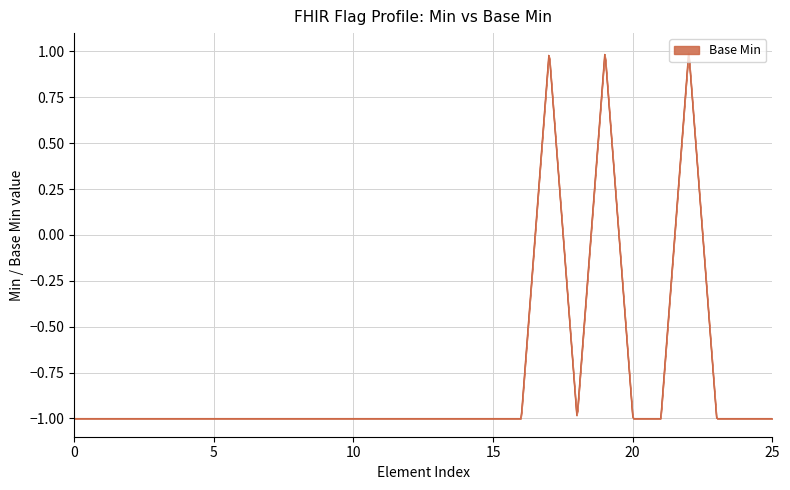

What is the difference between the maximum and minimum values?

2.0